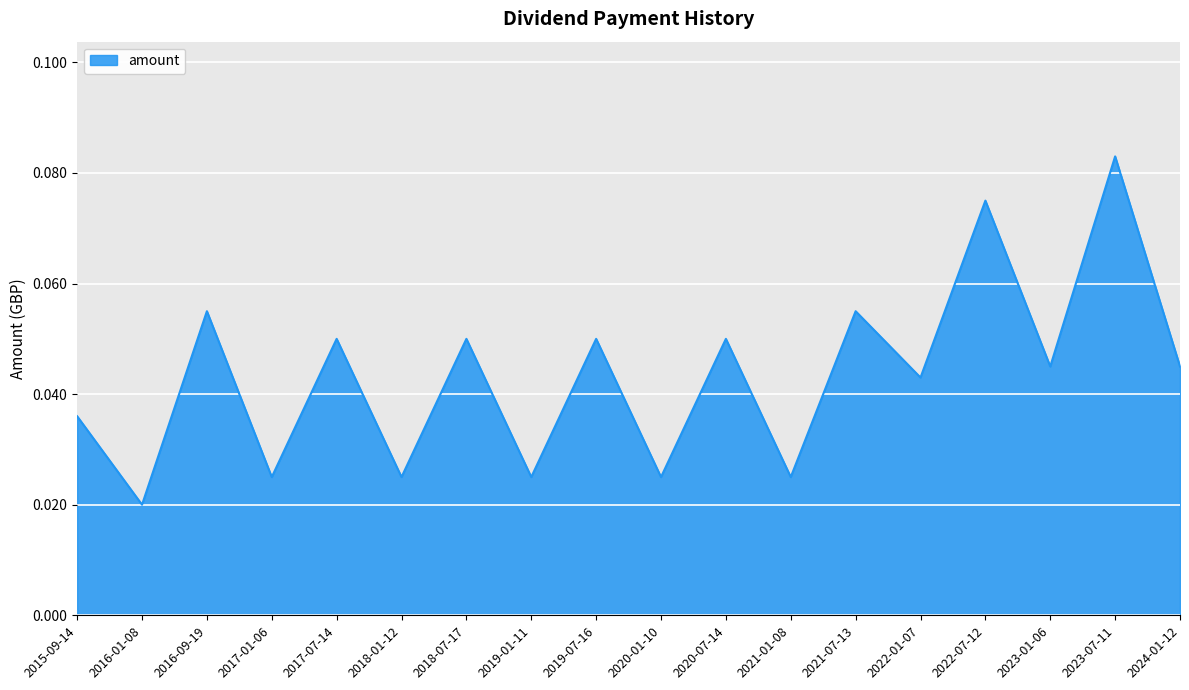

Count the values in the range 0 to 1.

18